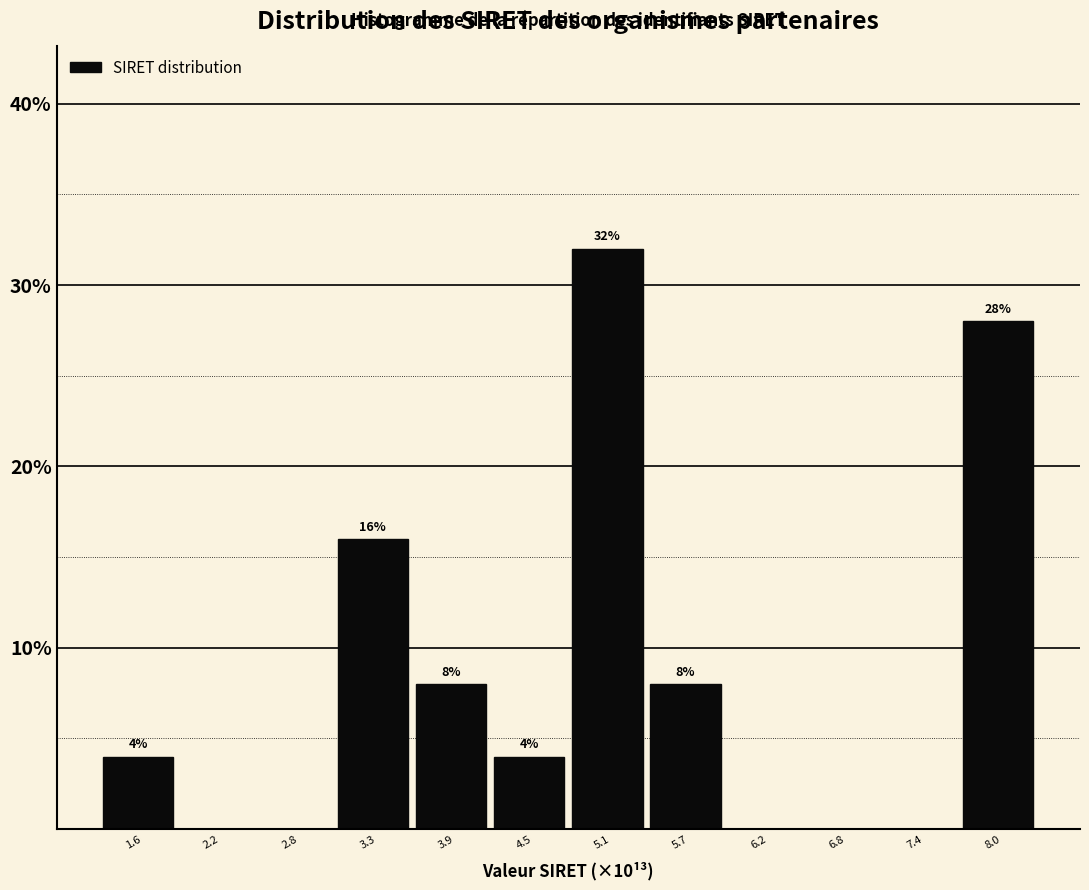

Reading left to right, transcribe all the data shown in this chart.

1.6=4.0	2.2=0.0	2.8=0.0	3.3=16.0	3.9=8.0	4.5=4.0	5.1=32.0	5.7=8.0	6.2=0.0	6.8=0.0	7.4=0.0	8.0=28.0